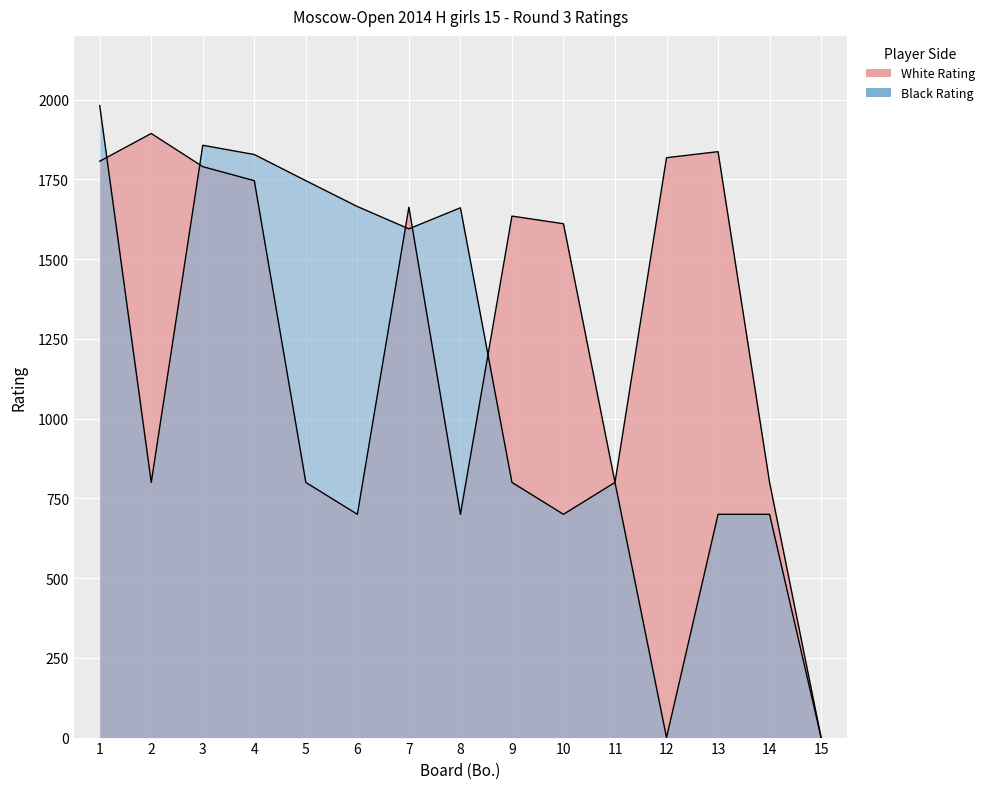

Which label corresponds to the largest value in the chart?

1